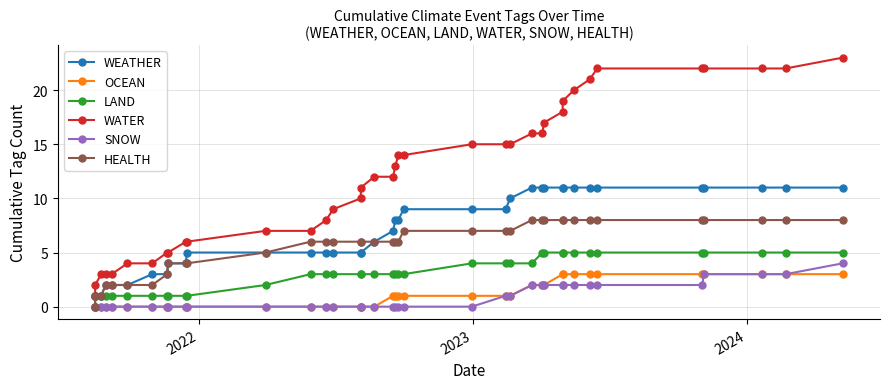

Reading right to left, what are all the values shown in this chart?

WEATHER: 11	11	11	11	11	11	11	11	11	11	11	11	11	10	9	9	9	8	8	7	6	5	5	5	5	5	5	5	4	4	3	3	2	2	2	1	1	1
OCEAN: 3	3	3	3	3	3	3	3	3	3	2	2	2	1	1	1	1	1	1	1	0	0	0	0	0	0	0	0	0	0	0	0	0	0	0	0	0	0
LAND: 5	5	5	5	5	5	5	5	5	5	5	5	4	4	4	4	3	3	3	3	3	3	3	3	3	3	2	1	1	1	1	1	1	1	1	1	1	0
WATER: 23	22	22	22	22	22	21	20	19	18	17	16	16	15	15	15	14	14	13	12	12	11	10	9	8	7	7	6	6	5	5	4	4	3	3	3	2	1
SNOW: 4	3	3	3	2	2	2	2	2	2	2	2	2	1	1	0	0	0	0	0	0	0	0	0	0	0	0	0	0	0	0	0	0	0	0	0	0	0
HEALTH: 8	8	8	8	8	8	8	8	8	8	8	8	8	7	7	7	7	6	6	6	6	6	6	6	6	6	5	4	4	4	3	2	2	2	2	1	1	0